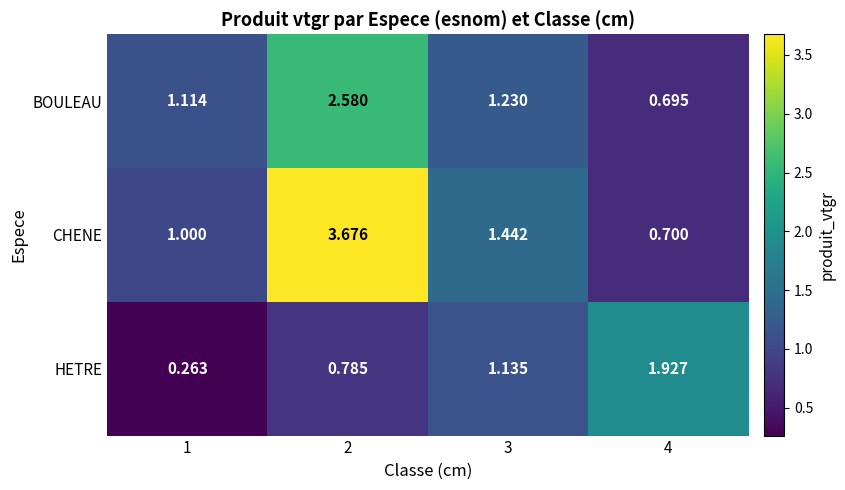

Rank the series at 2 from highest to lowest value.

CHENE, BOULEAU, HETRE